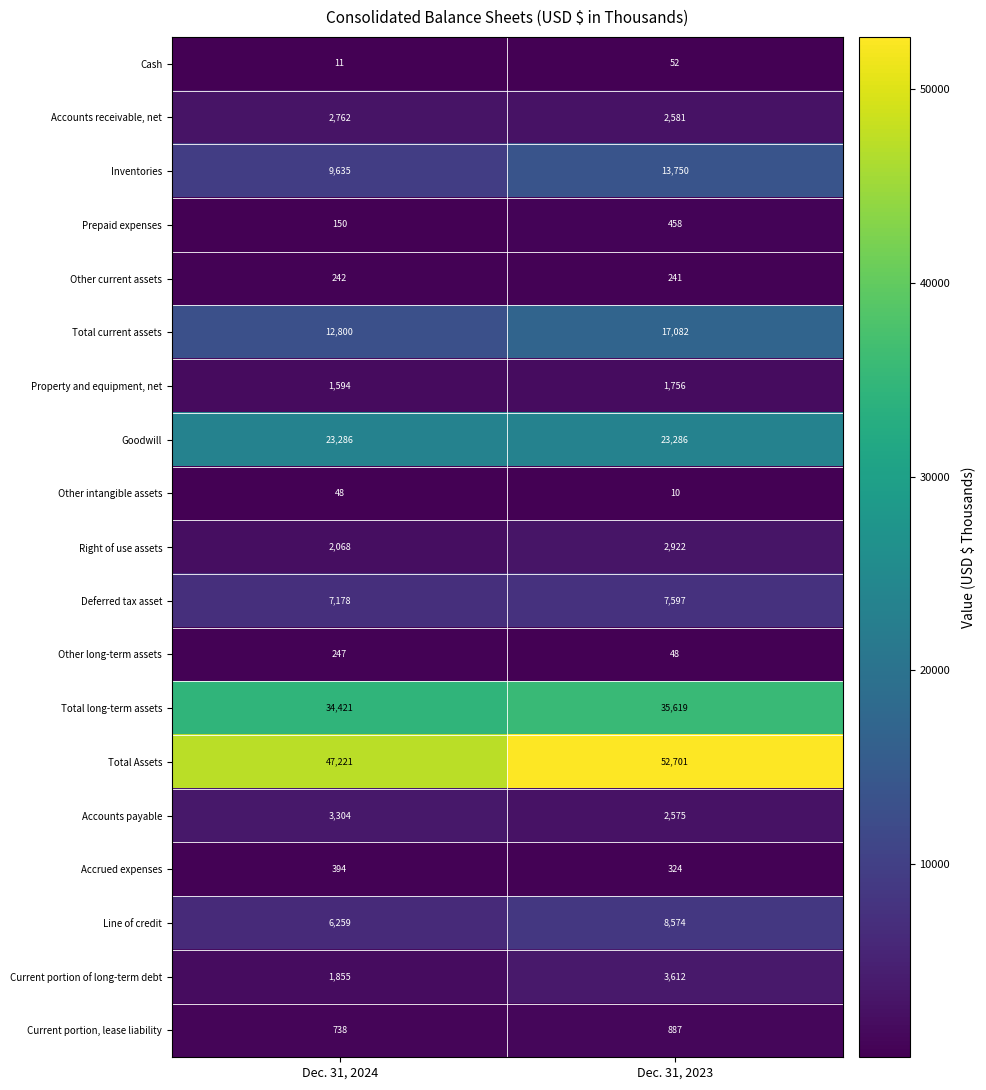

List the series in order of their peak value, lowest first.

Other intangible assets, Cash, Other current assets, Other long-term assets, Accrued expenses, Prepaid expenses, Current portion, lease liability, Property and equipment, net, Accounts receivable, net, Right of use assets, Accounts payable, Current portion of long-term debt, Deferred tax asset, Line of credit, Inventories, Total current assets, Goodwill, Total long-term assets, Total Assets